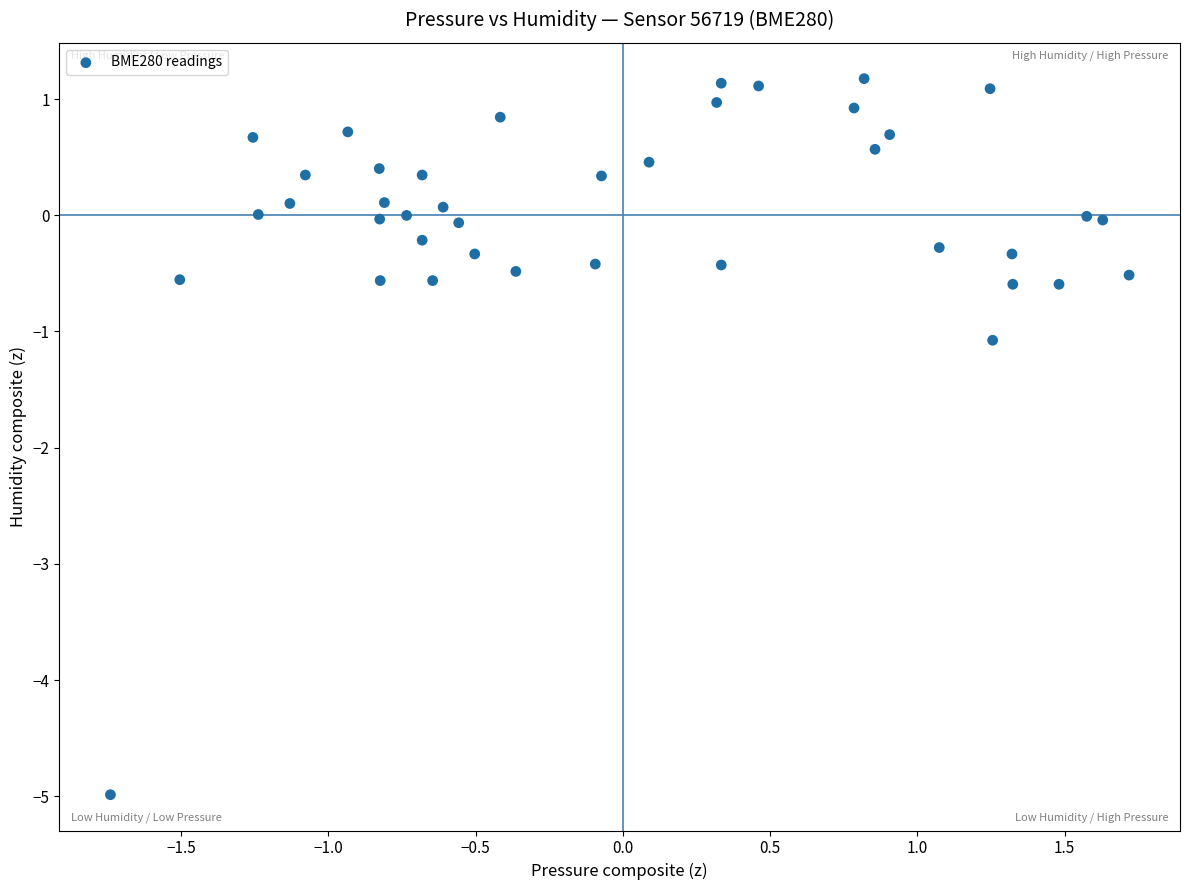

What Y value in the scatter plot is closest to -1?

-1.1